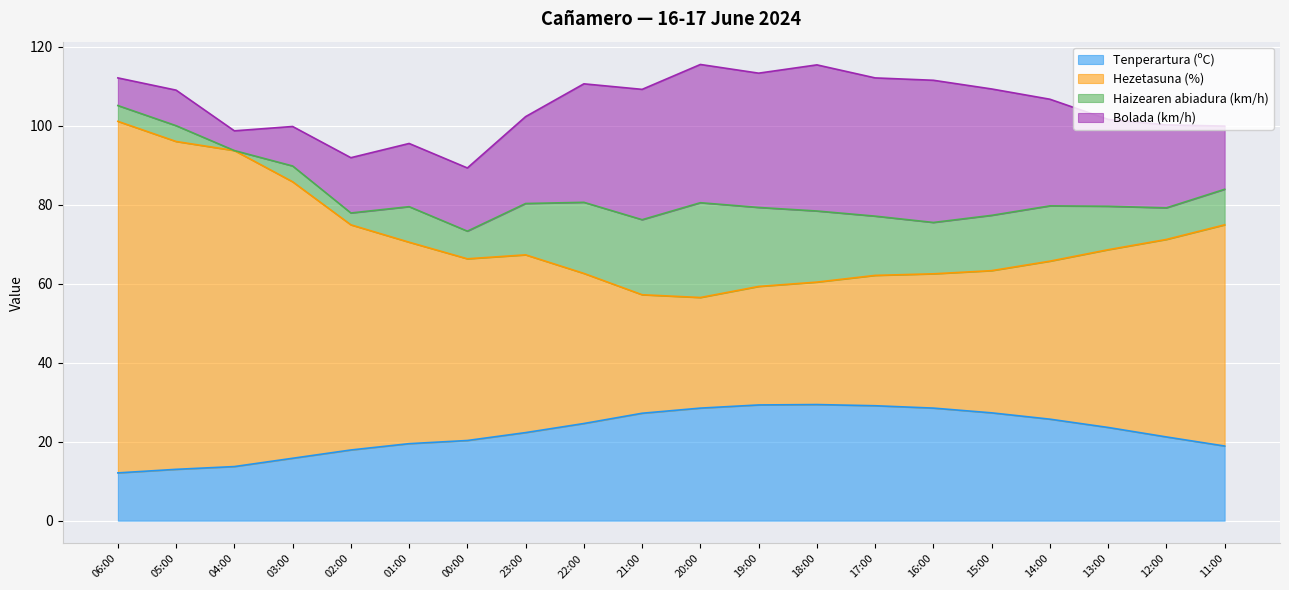

What is the total value across all series at 02:00?

91.9